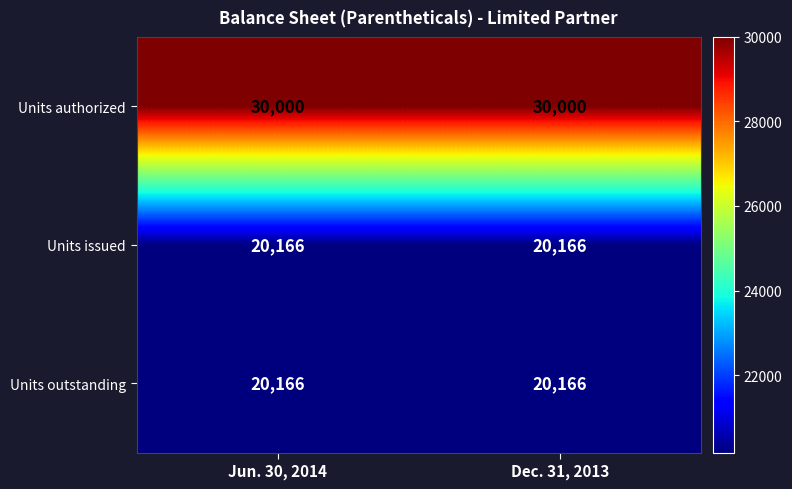

What is the average value of the Units issued series?

20166